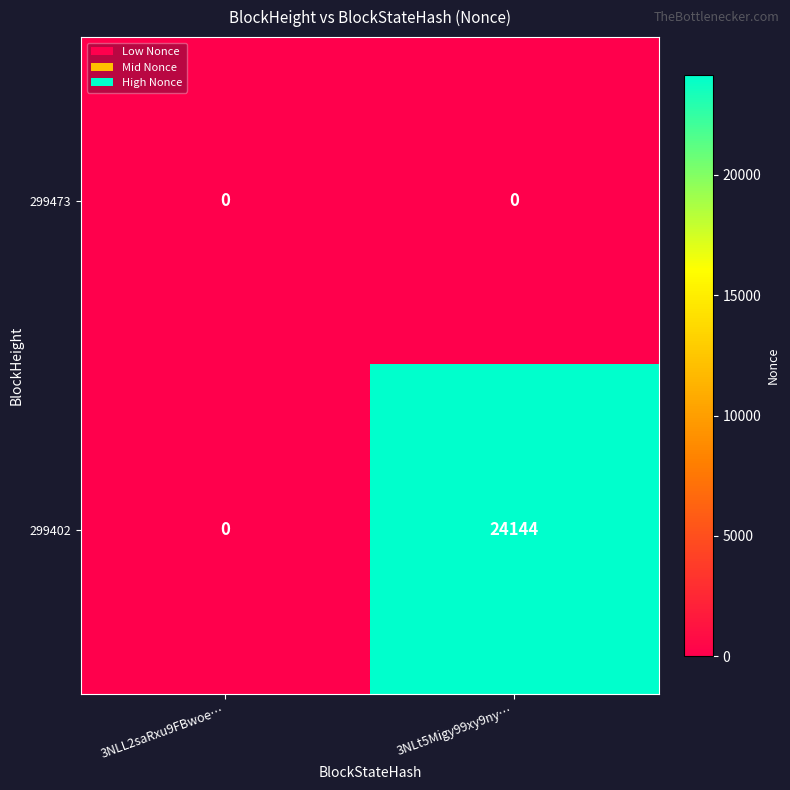

List the series in order of their overall mean, lowest first.

299473, 299402